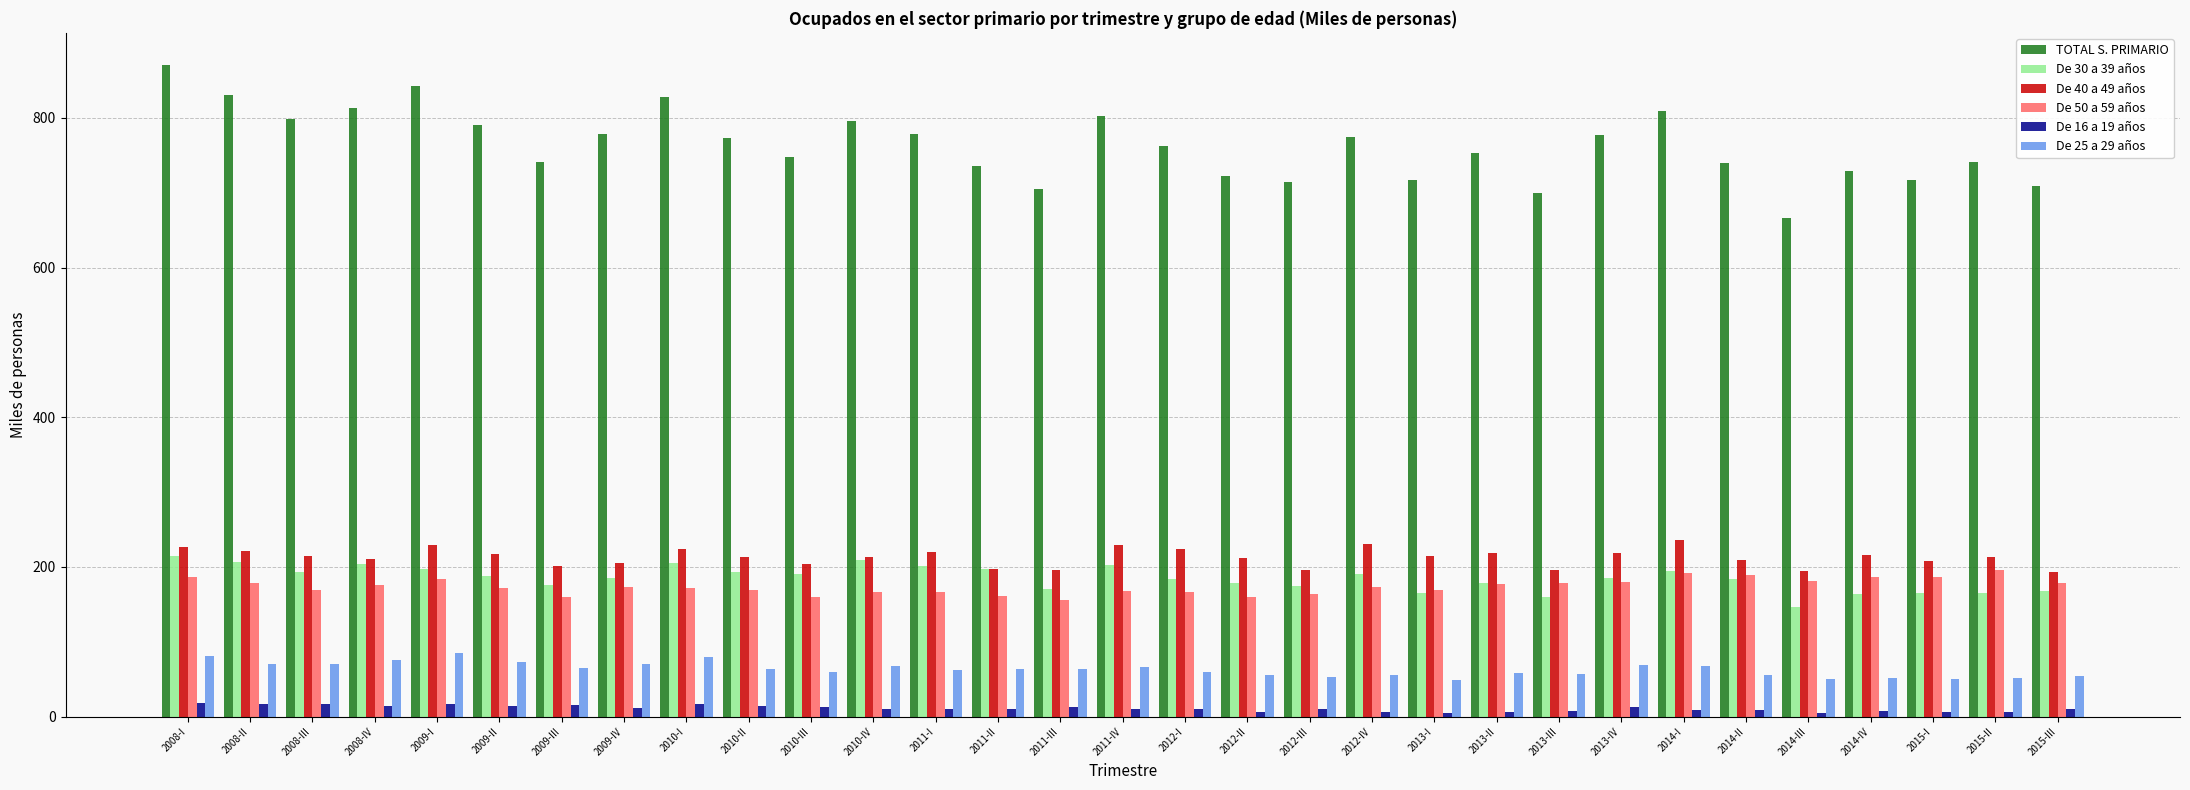

Which category has the highest value across all series?

2008-I